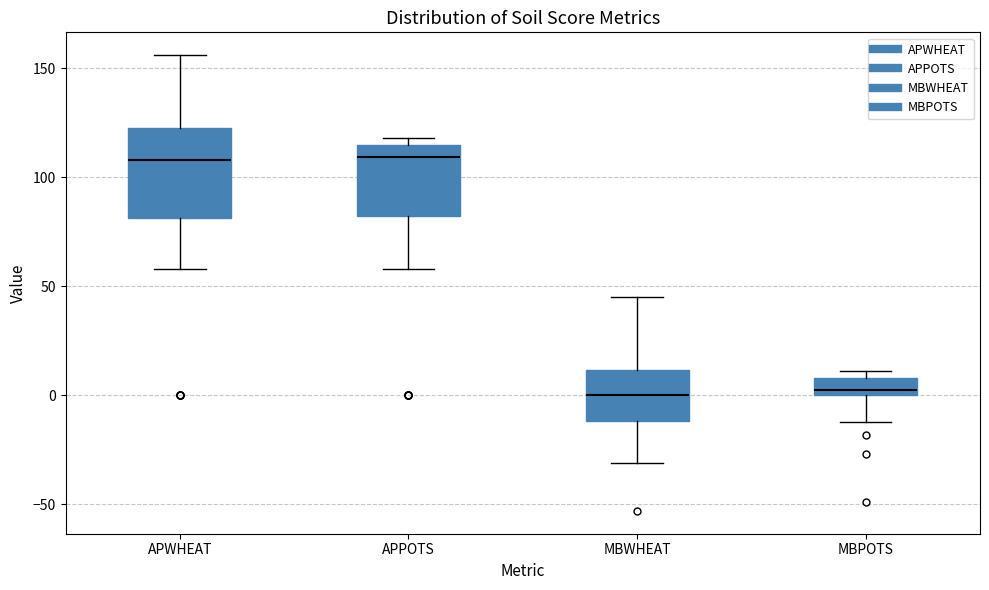

Where does the median line of the box for MBPOTS sit on the y-axis? The values are not printed on the chart, so give them approximately, as read against the axis.

5